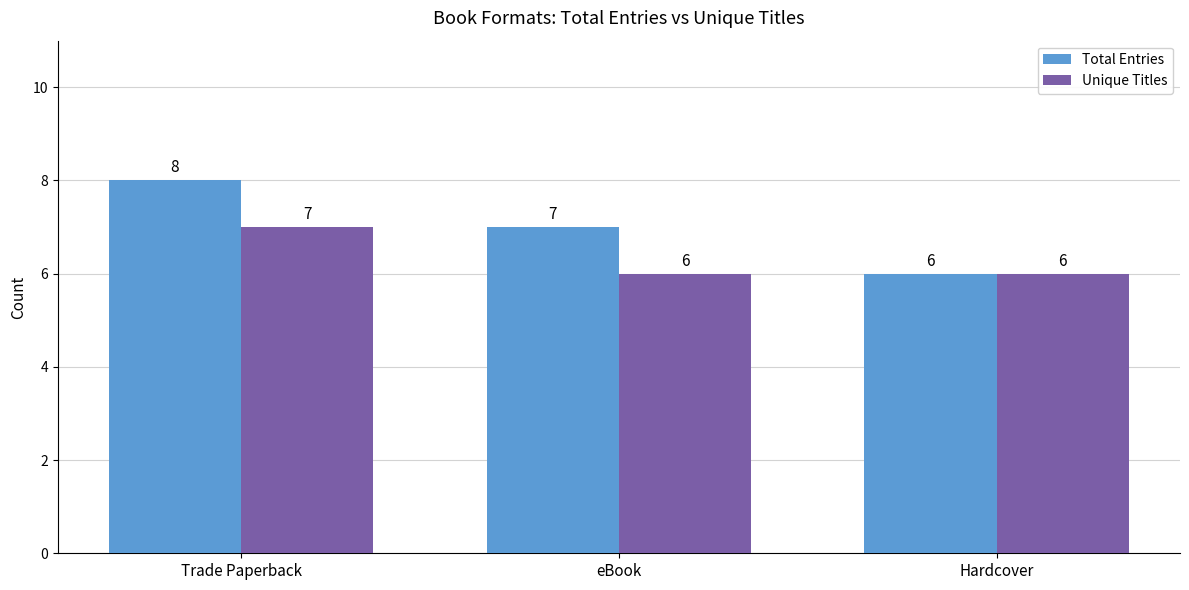

What is the approximate value of Unique Titles at Hardcover?

6